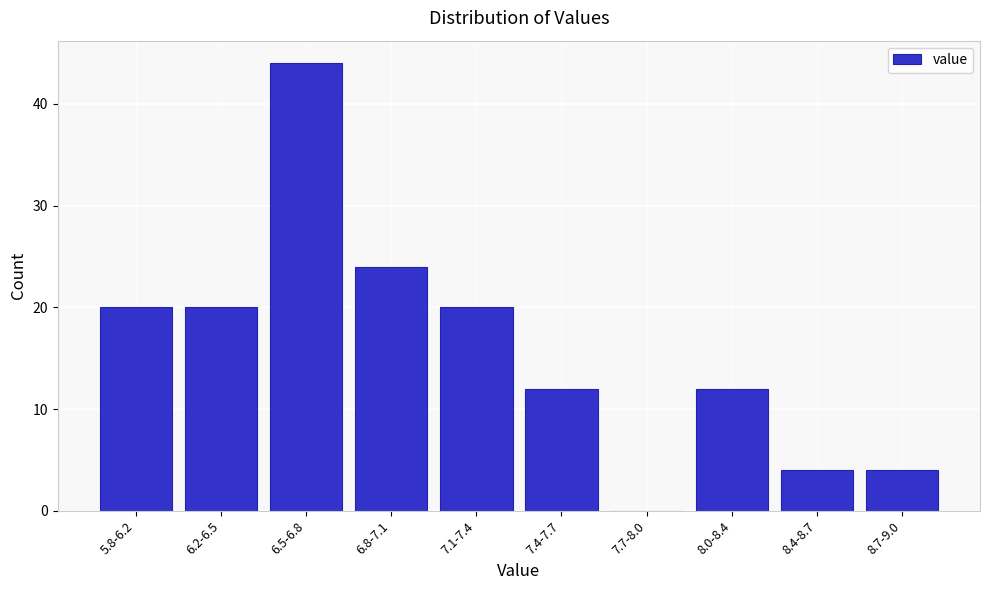

Reading left to right, transcribe all the data shown in this chart.

5.8-6.2=20	6.2-6.5=20	6.5-6.8=44	6.8-7.1=24	7.1-7.4=20	7.4-7.7=12	7.7-8.0=0	8.0-8.4=12	8.4-8.7=4	8.7-9.0=4